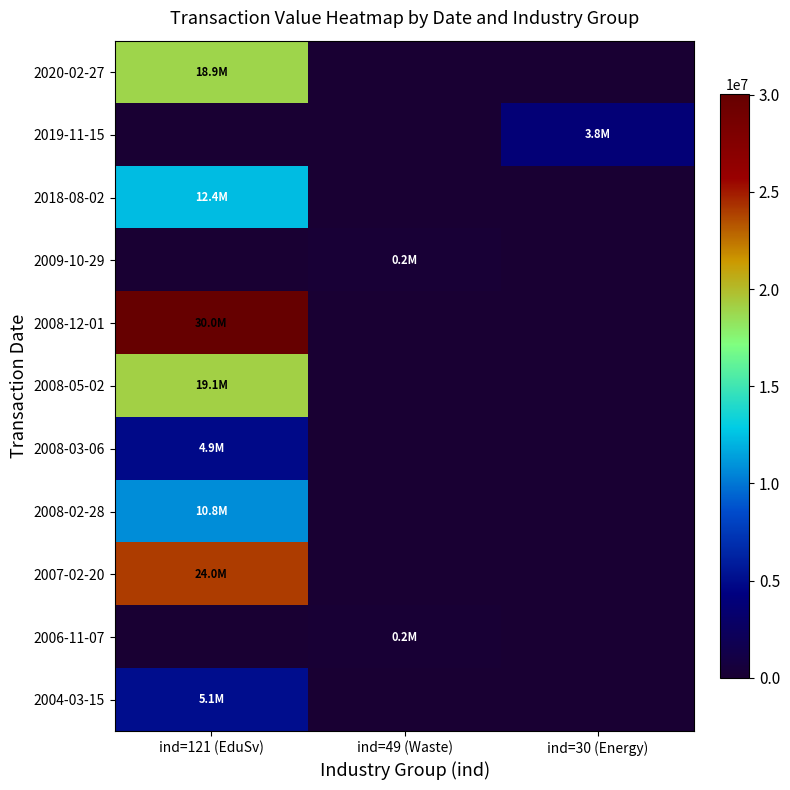

Which series has the largest range (max minus min)?

2008-12-01